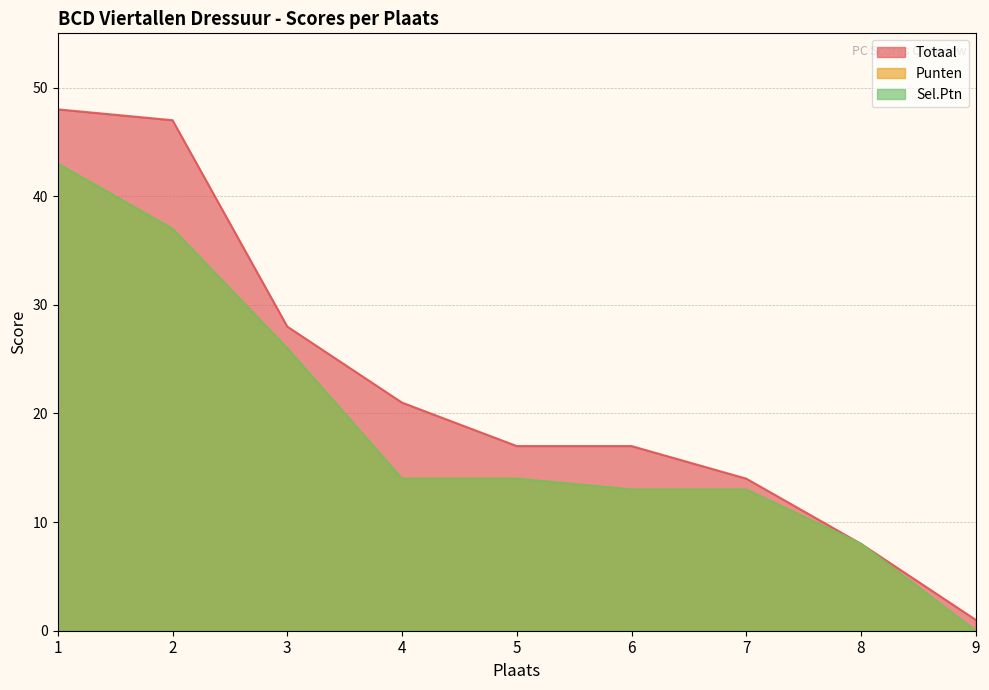

How many distinct data groups are displayed?

3